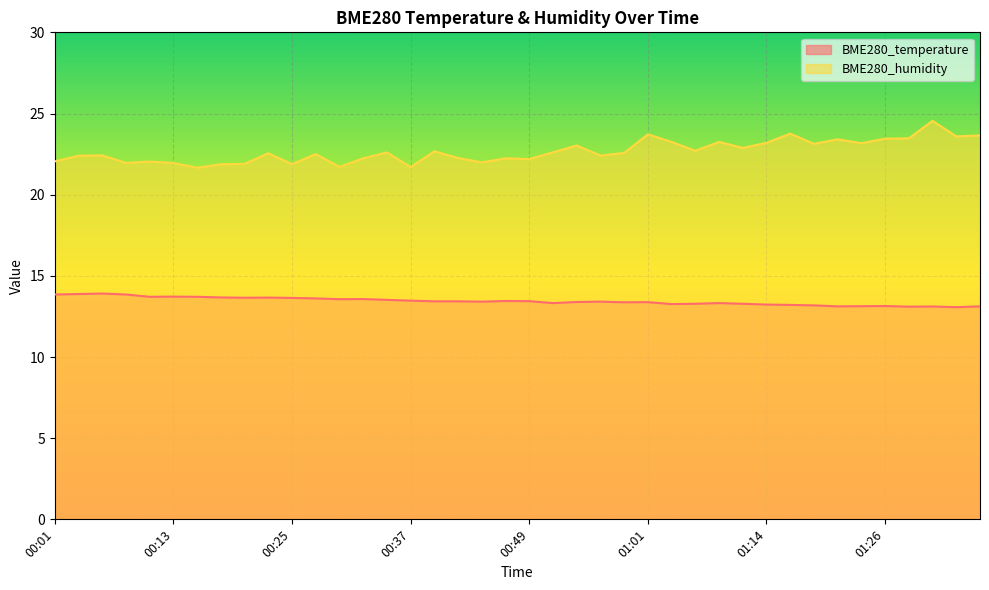

Between 00:25 and 01:01, which series saw the biggest shift?

BME280_humidity